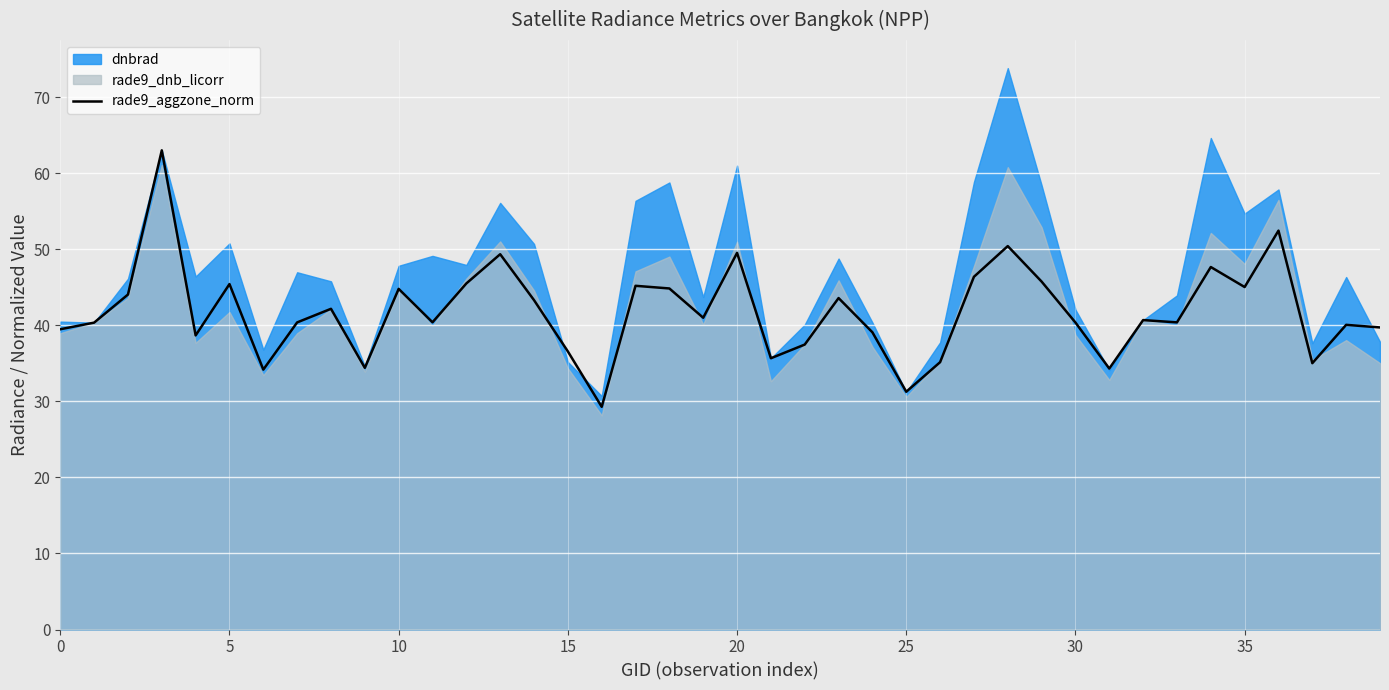

What is the maximum value for rade9_aggzone_norm?

63.0